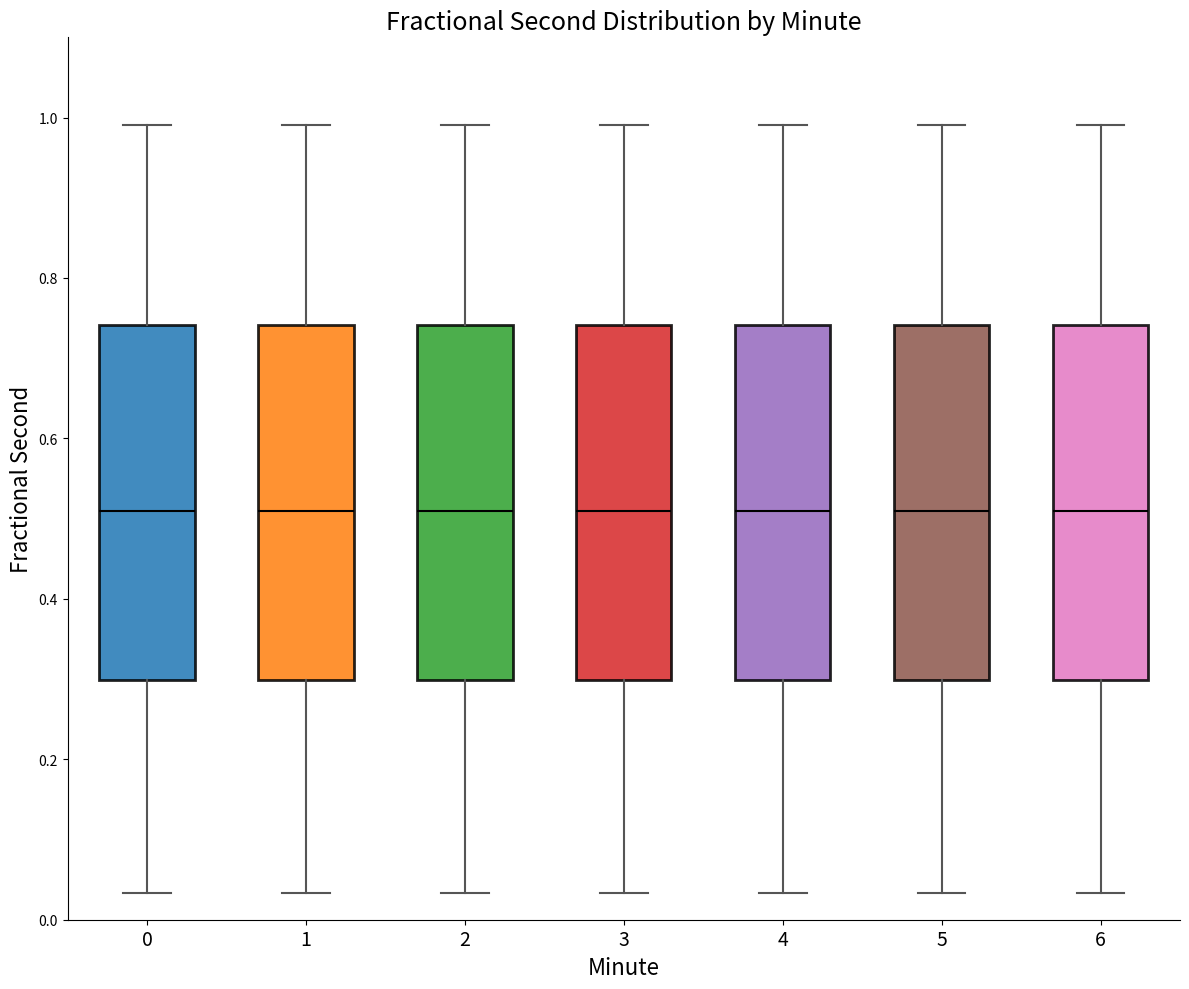

Reading left to right, read every box against the y-axis: the position of its median line, the range the box covers, and the ends of its whiskers. The values are not printed on the chart, so give them approximately, as read against the axis.

0: median 0.50, box 0.30 to 0.74, whiskers 0.04 to 1.00
1: median 0.50, box 0.30 to 0.74, whiskers 0.04 to 1.00
2: median 0.50, box 0.30 to 0.74, whiskers 0.04 to 1.00
3: median 0.50, box 0.30 to 0.74, whiskers 0.04 to 1.00
4: median 0.50, box 0.30 to 0.74, whiskers 0.04 to 1.00
5: median 0.50, box 0.30 to 0.74, whiskers 0.04 to 1.00
6: median 0.50, box 0.30 to 0.74, whiskers 0.04 to 1.00